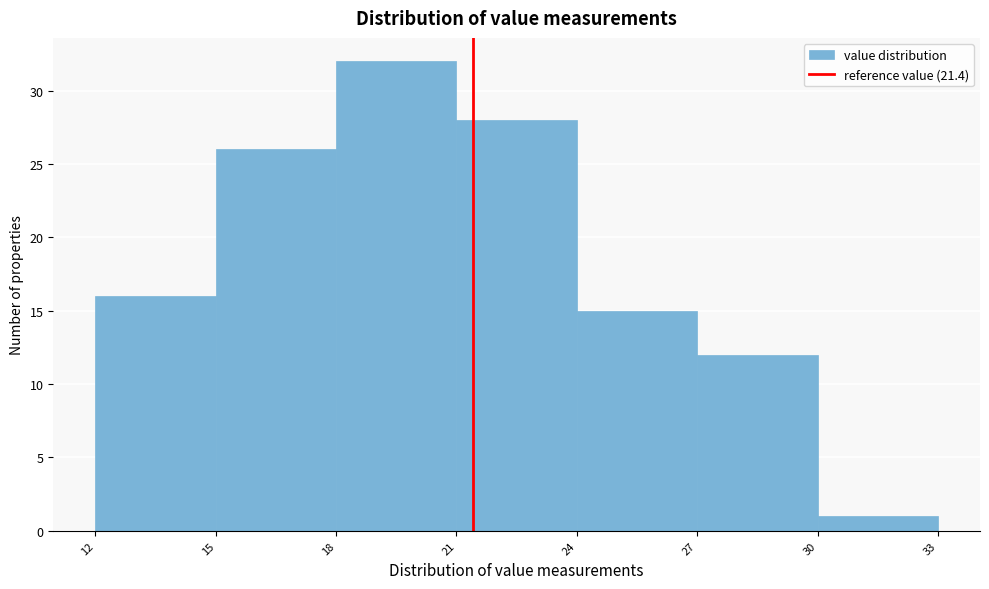

Reading left to right, transcribe this chart: for each bar, give the range it covers on the x-axis and its height. The values are not printed on the chart, so give them approximately, as read against the axis.

12 to 15: 16
15 to 18: 26
18 to 21: 32
21 to 24: 28
24 to 27: 15
27 to 30: 12
30 to 33: 1